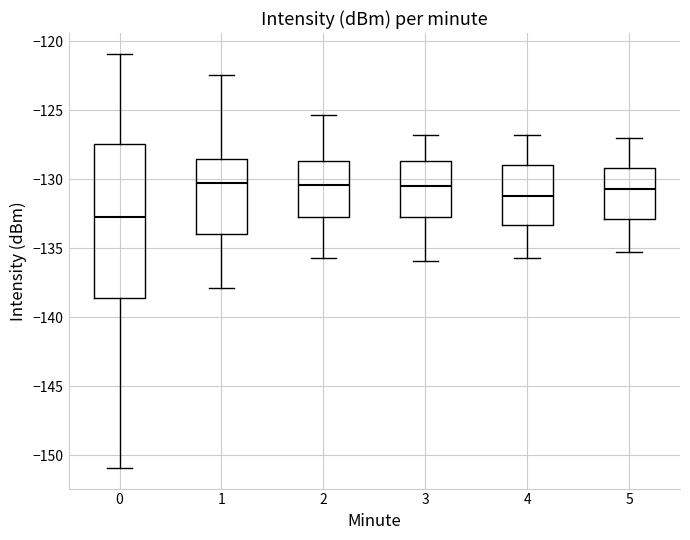

Reading left to right, read every box against the y-axis: the position of its median line, the range the box covers, and the ends of its whiskers. The values are not printed on the chart, so give them approximately, as read against the axis.

0: median -132.5, box -138.5 to -127.5, whiskers -151.0 to -121.0
1: median -130.5, box -134.0 to -128.5, whiskers -138.0 to -122.5
2: median -130.5, box -132.5 to -128.5, whiskers -135.5 to -125.5
3: median -130.5, box -132.5 to -128.5, whiskers -136.0 to -127.0
4: median -131.0, box -133.5 to -129.0, whiskers -135.5 to -127.0
5: median -130.5, box -133.0 to -129.0, whiskers -135.0 to -127.0